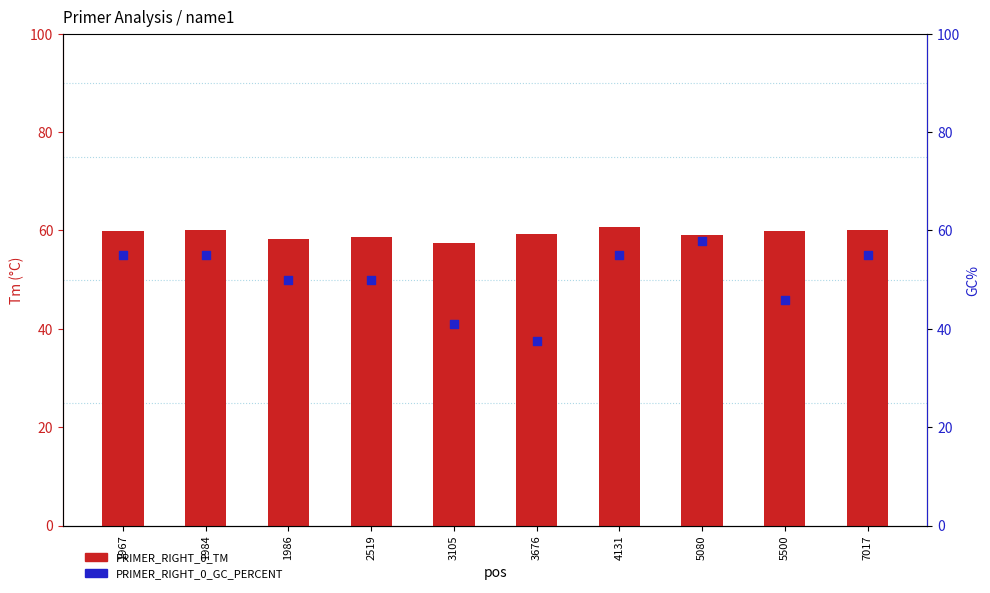

Is the value of PRIMER_RIGHT_0_GC_PERCENT at 7017 greater than the value of PRIMER_RIGHT_0_TM at 4131?

No